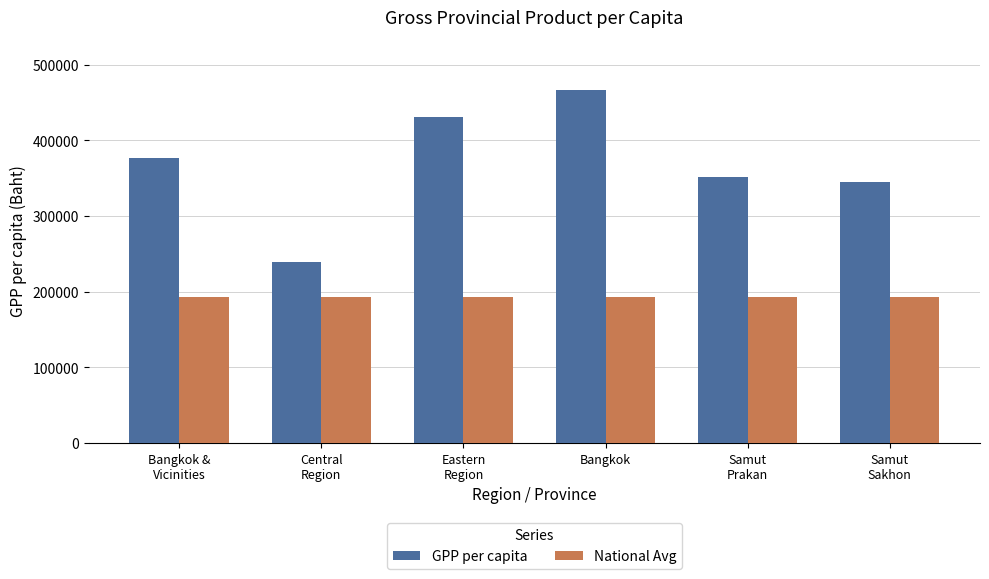

What is the minimum value for National Avg?

193394